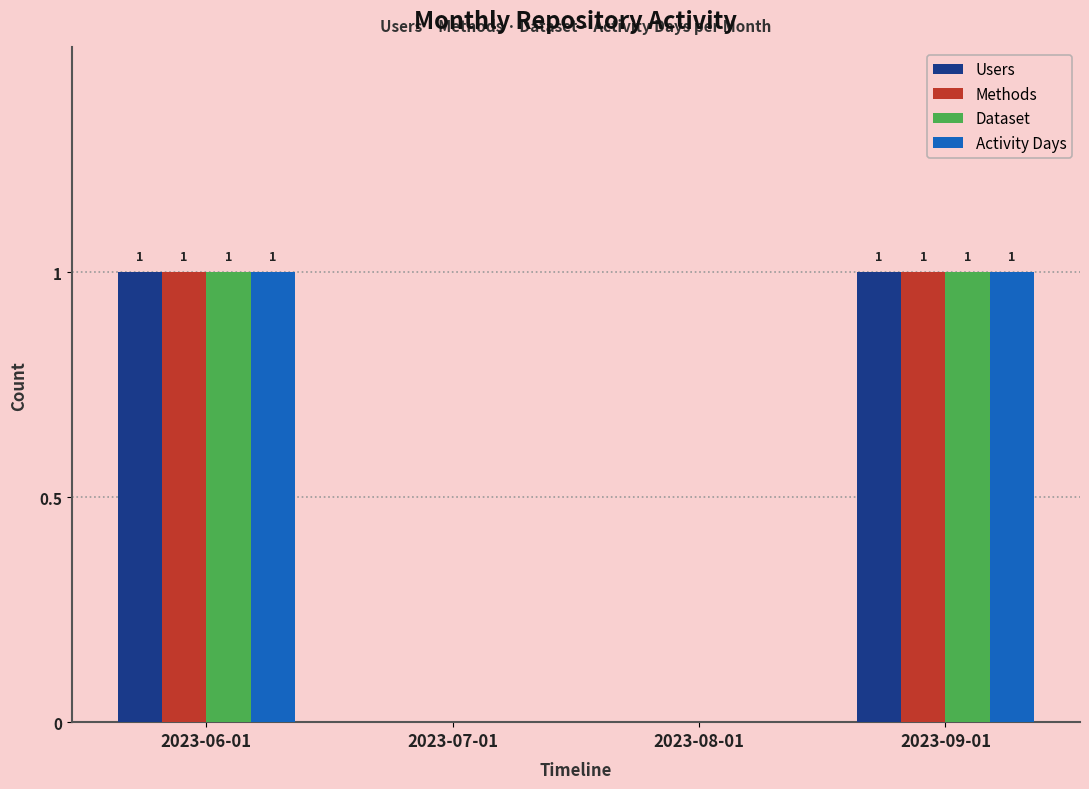

Count the number of data series in this chart.

4